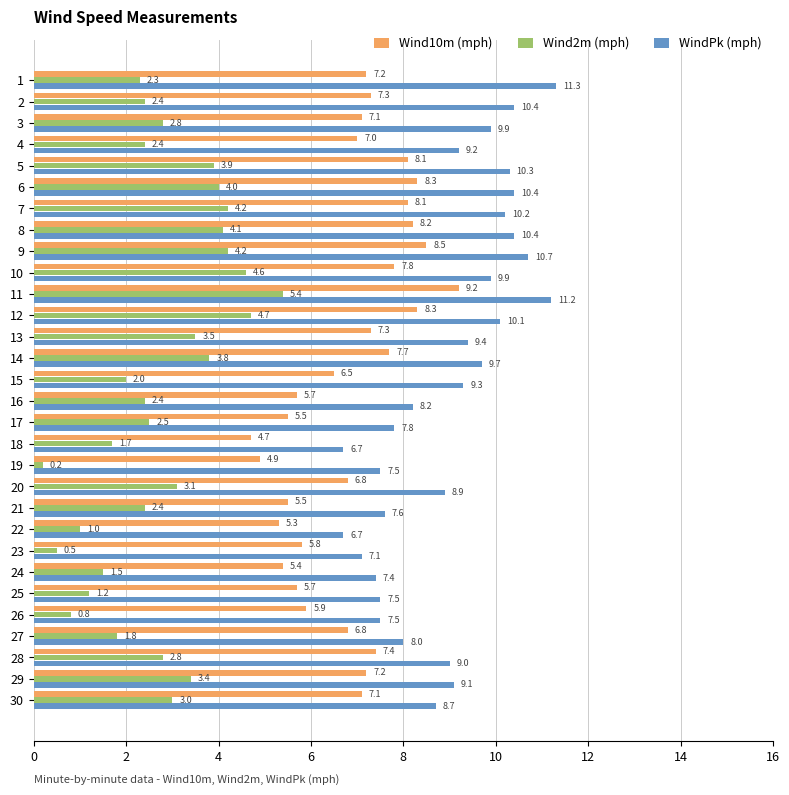

What is the difference between the highest and lowest values at 1?

9.0